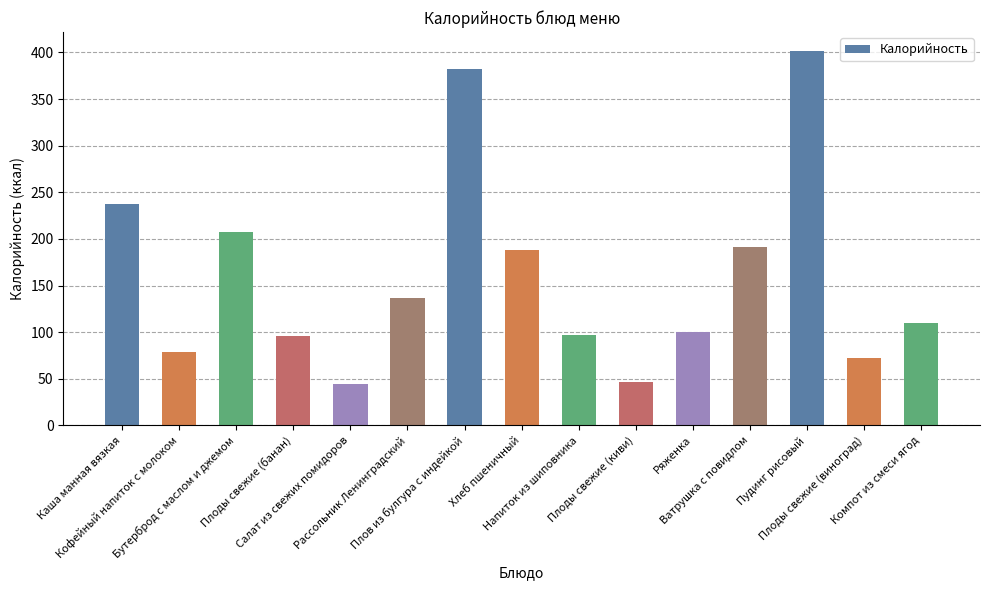

The value at Каша манная вязкая is 237.9. True or false?

True